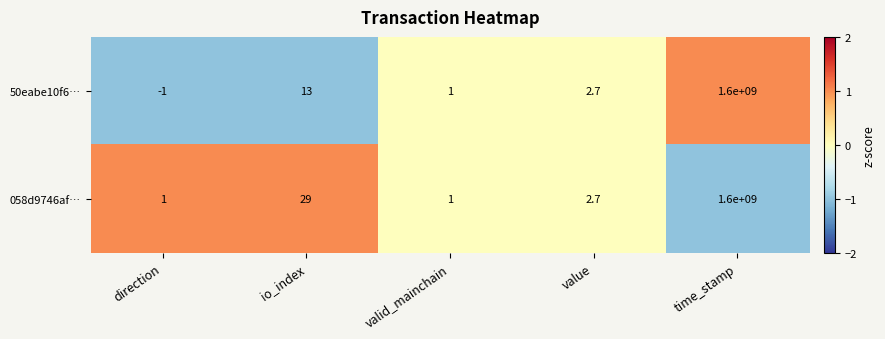

What is the approximate value of 058d9746af… at io_index?

29.0